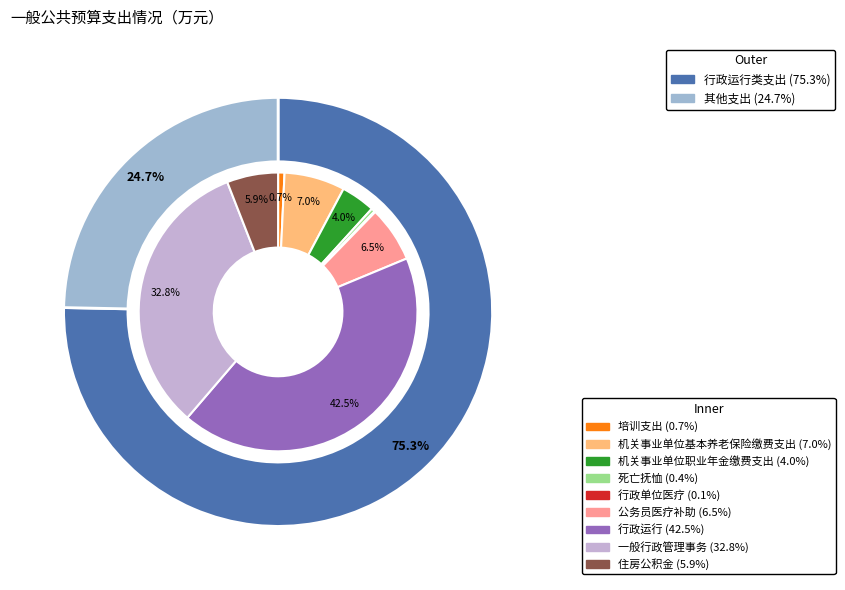

Which category has the biggest portion of the pie?

行政运行